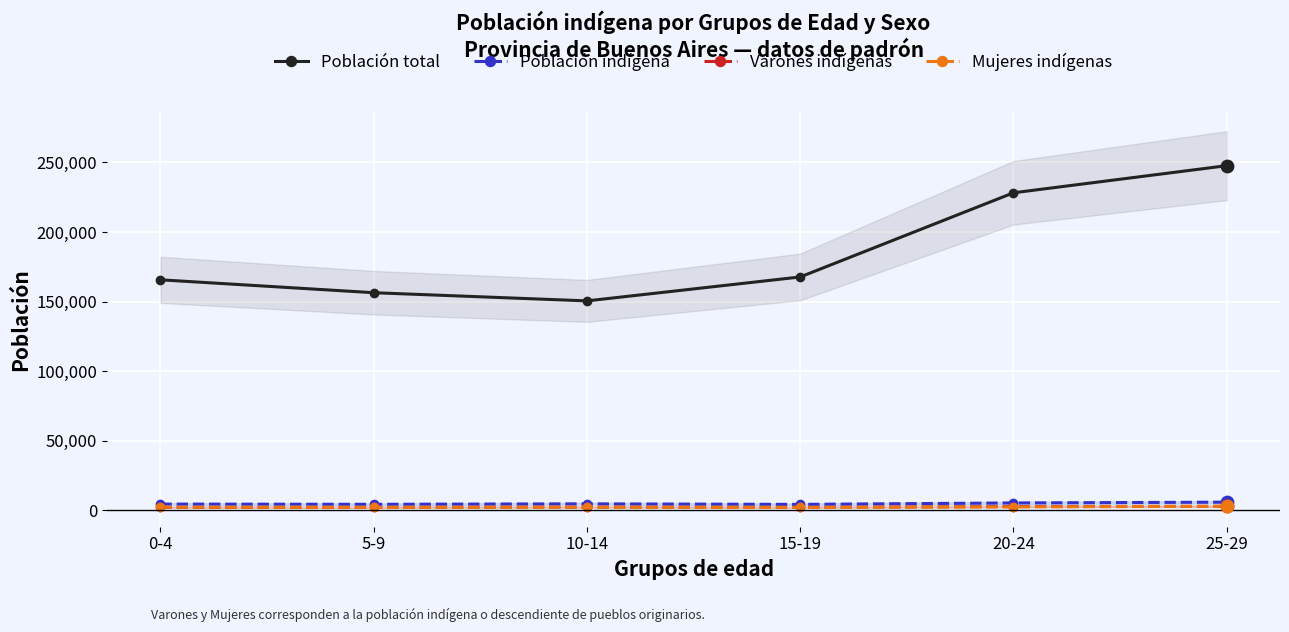

At how many categories does at least one series exceed 148205?

6